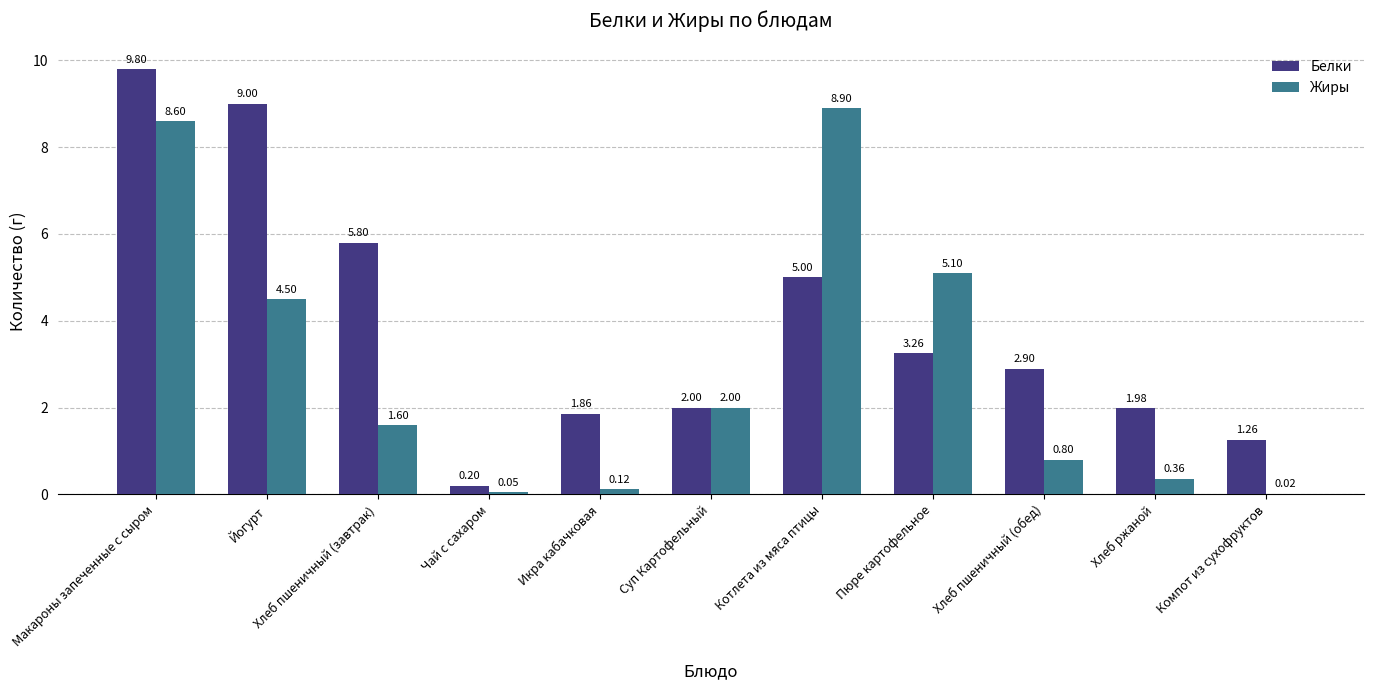

Is it true that Жиры equals 1.2 at Хлеб пшеничный (обед)?

False